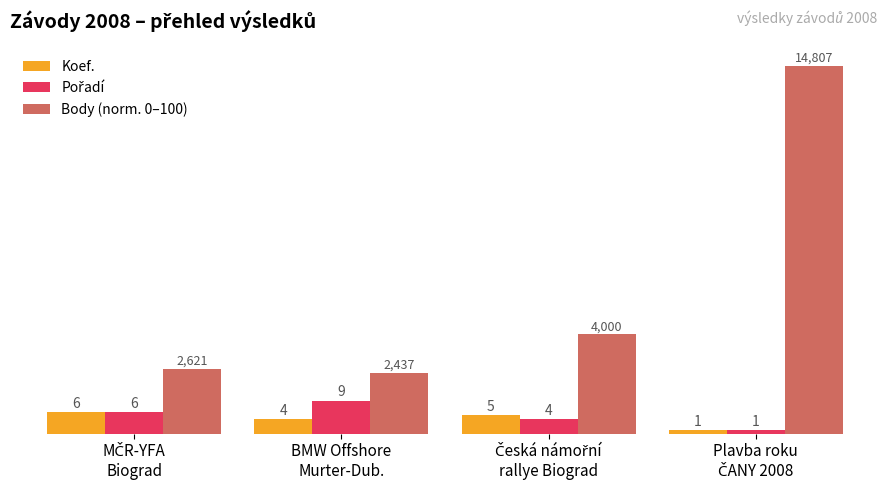

Are the bars grouped side by side (vs. stacked)?

Yes